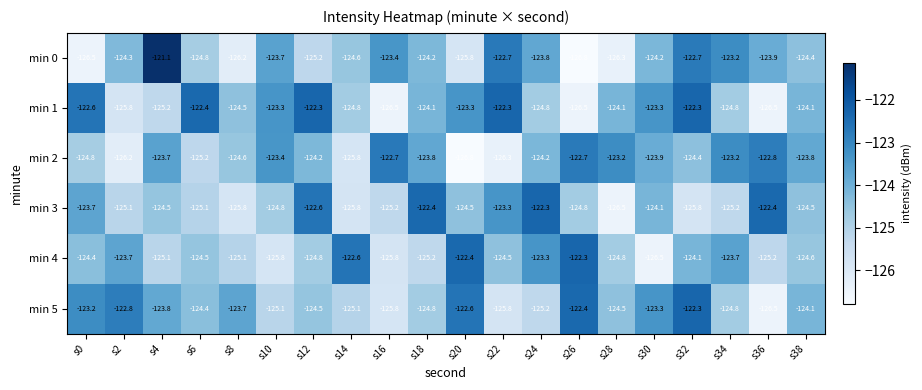

What is the total value across all series at s0?

-745.2